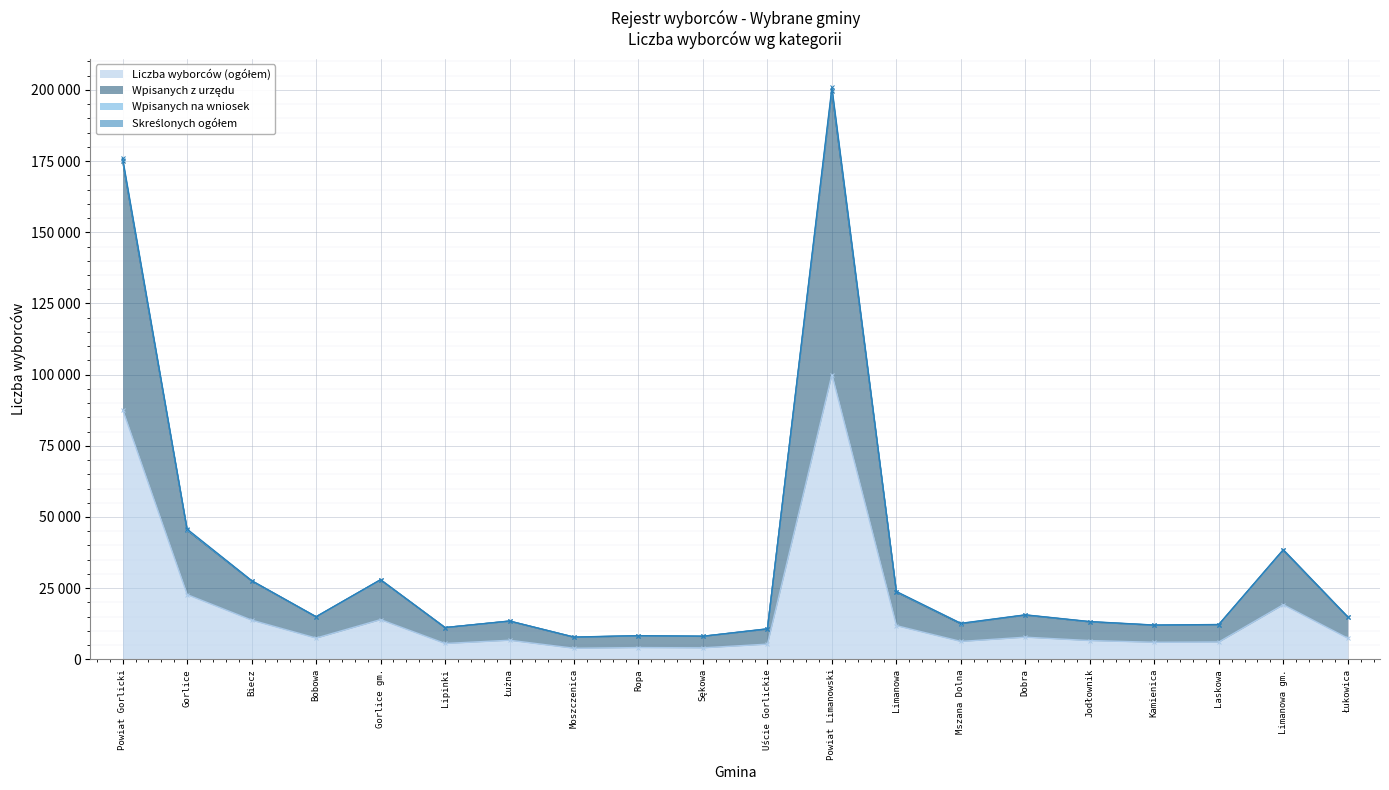

At how many categories does at least one series exceed 83237?

2